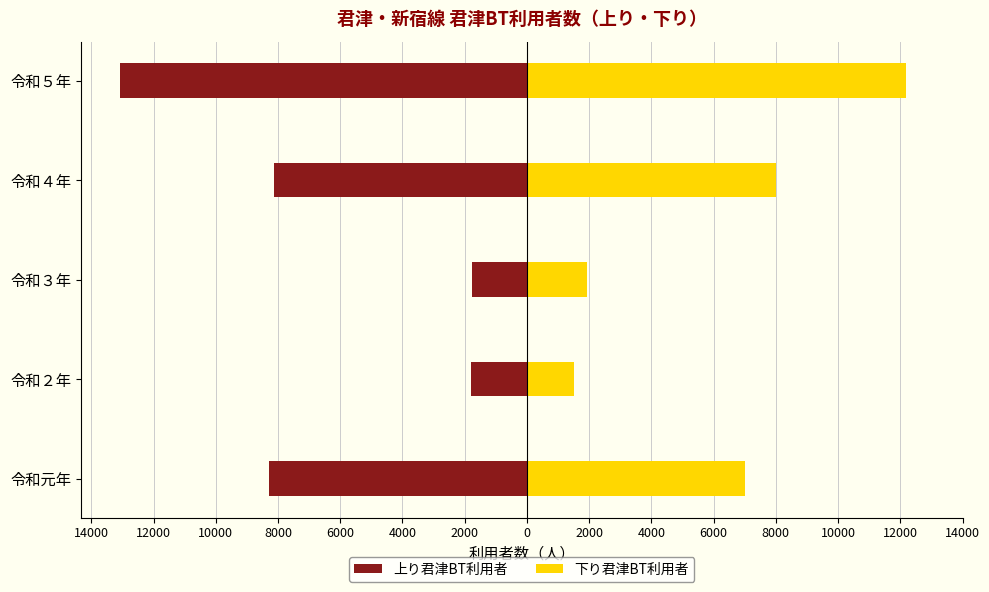

What is the average value of the 下り君津BT利用者 series?

6127